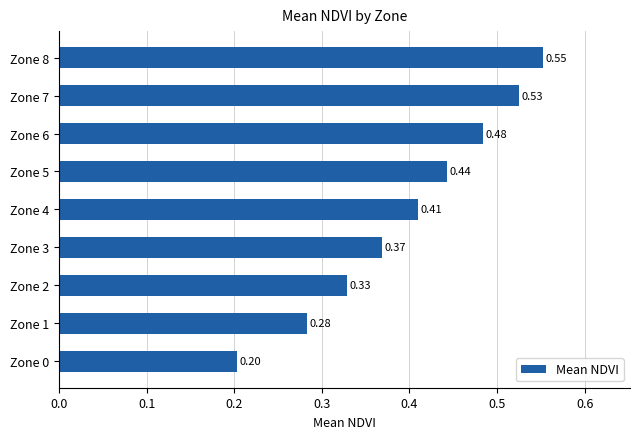

Does the chart contain any negative values?

No